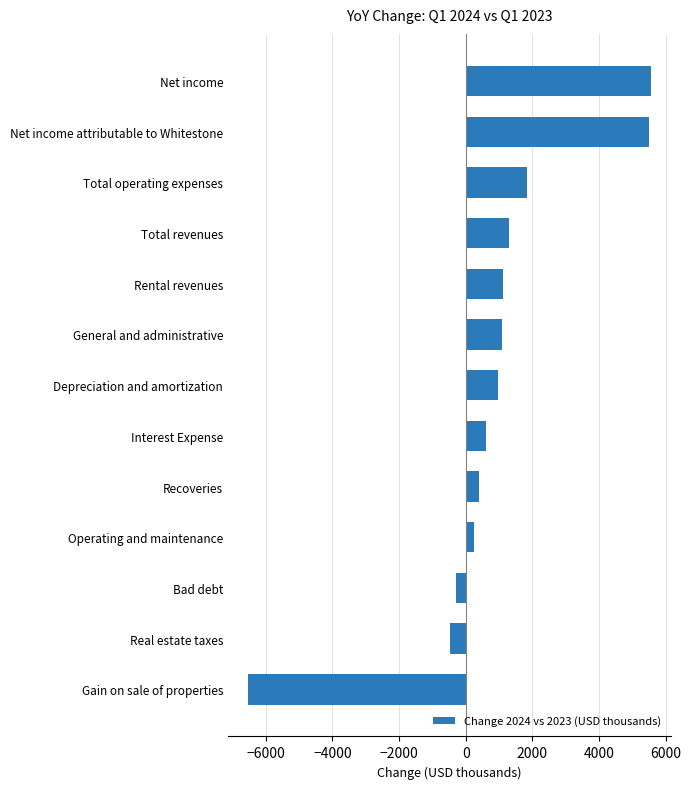

What is the change in value from Real estate taxes to Depreciation and amortization?

+1424